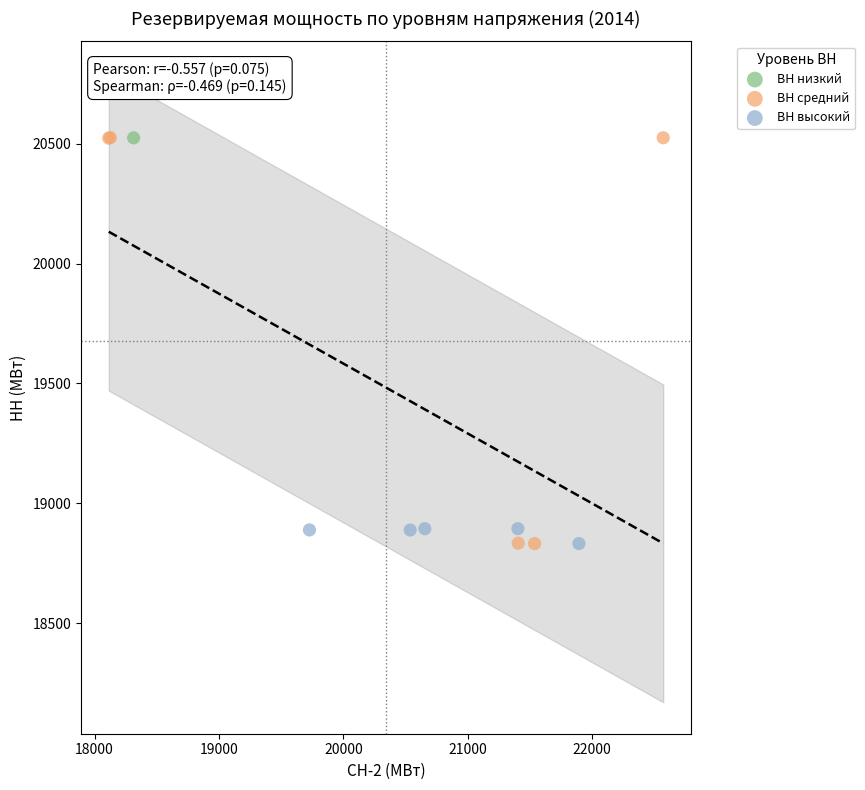

What are all the series names shown in the legend?

ВН низкий, ВН средний, ВН высокий